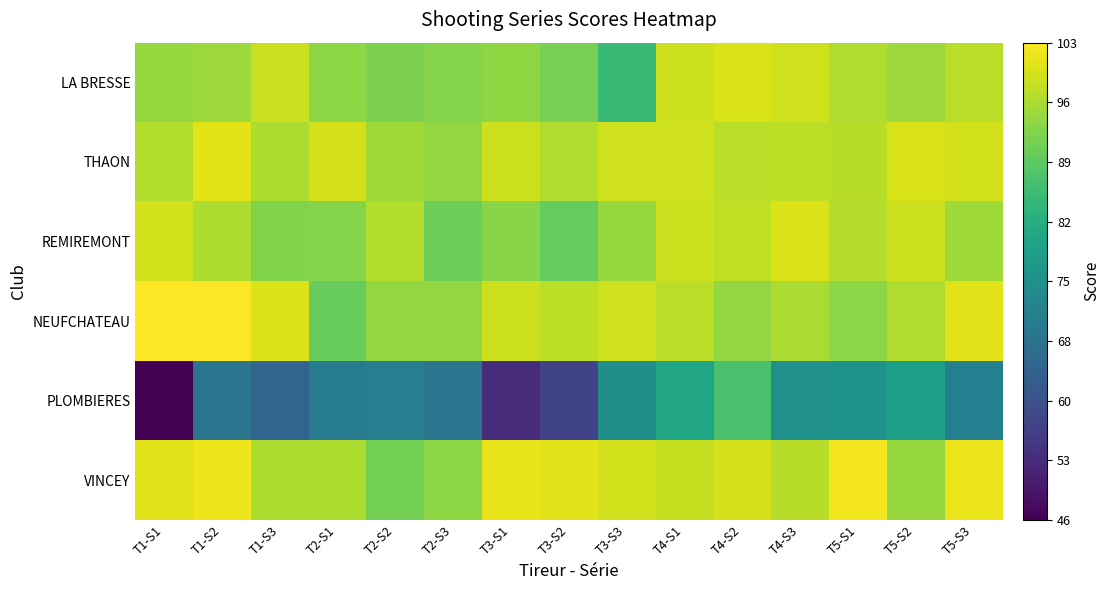

Between T1-S2 and T5-S2, which series saw the biggest shift?

PLOMBIERES